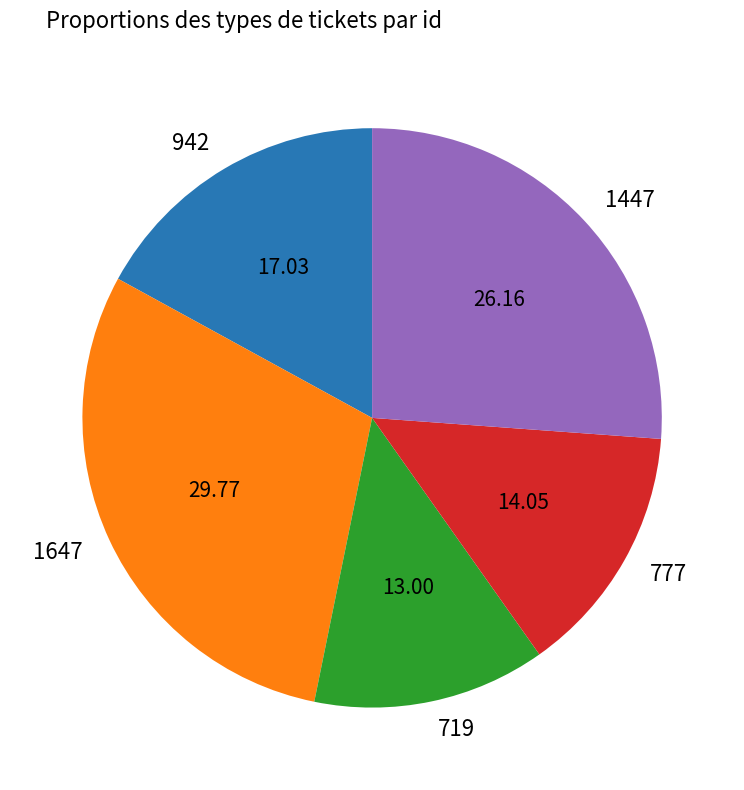

Is it true that 719 is 1% of the pie?

False